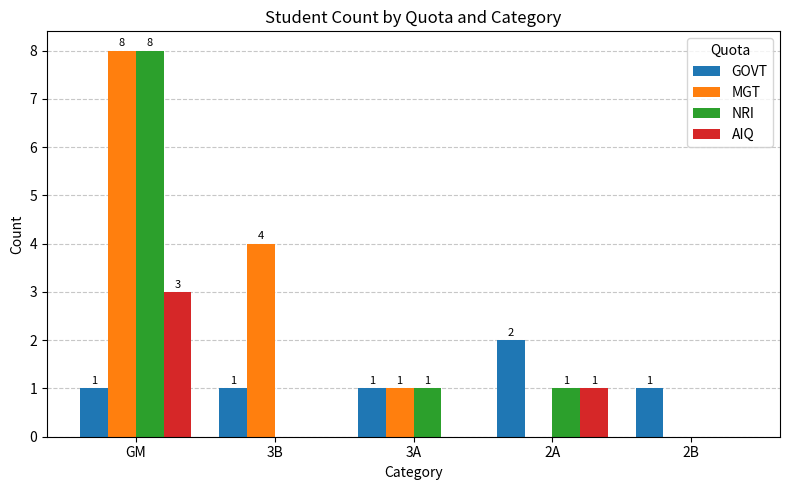

Reading left to right, transcribe all the data shown in this chart.

GOVT: GM=1	3B=1	3A=1	2A=2	2B=1
MGT: GM=8	3B=4	3A=1	2A=0	2B=0
NRI: GM=8	3B=0	3A=1	2A=1	2B=0
AIQ: GM=3	3B=0	3A=0	2A=1	2B=0